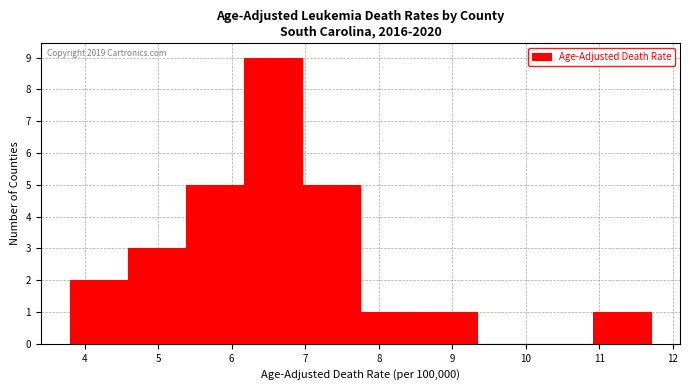

Over which range of the x-axis is the bar tallest?

6.17 to 6.96